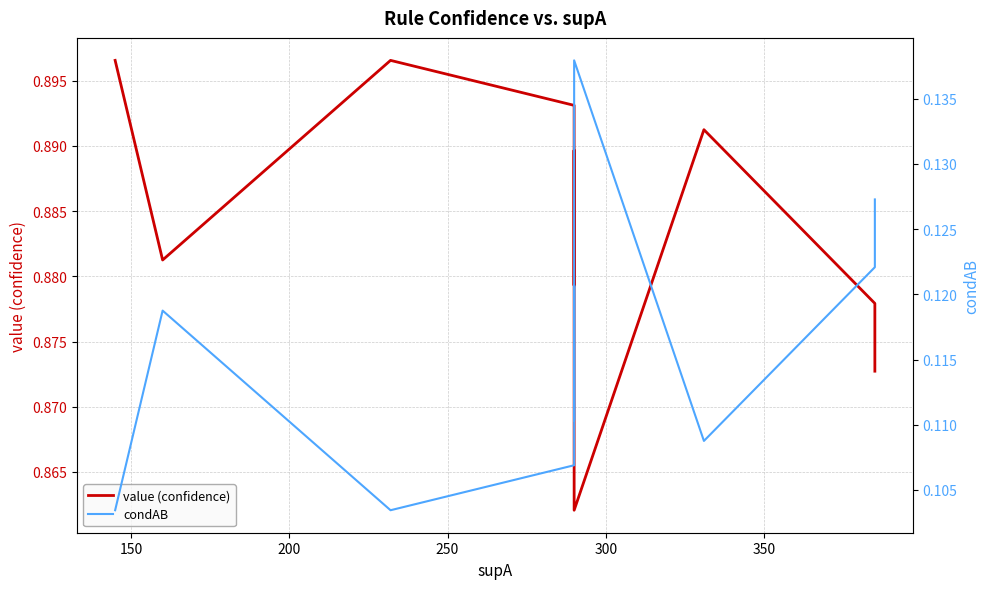

In value (confidence), how many points are lower than both neighbors (excluding endpoints)?

3